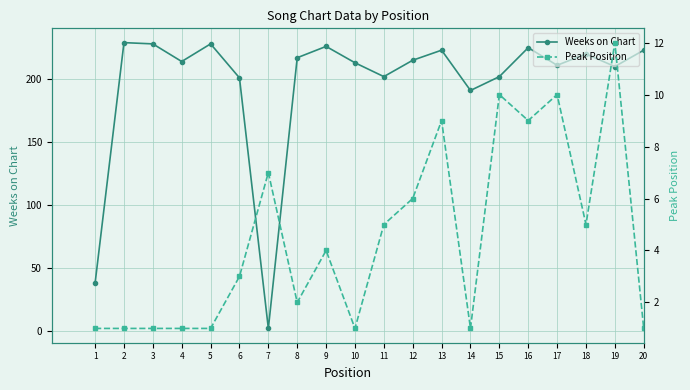

How many interior local peaks does the Weeks on Chart series have?

6